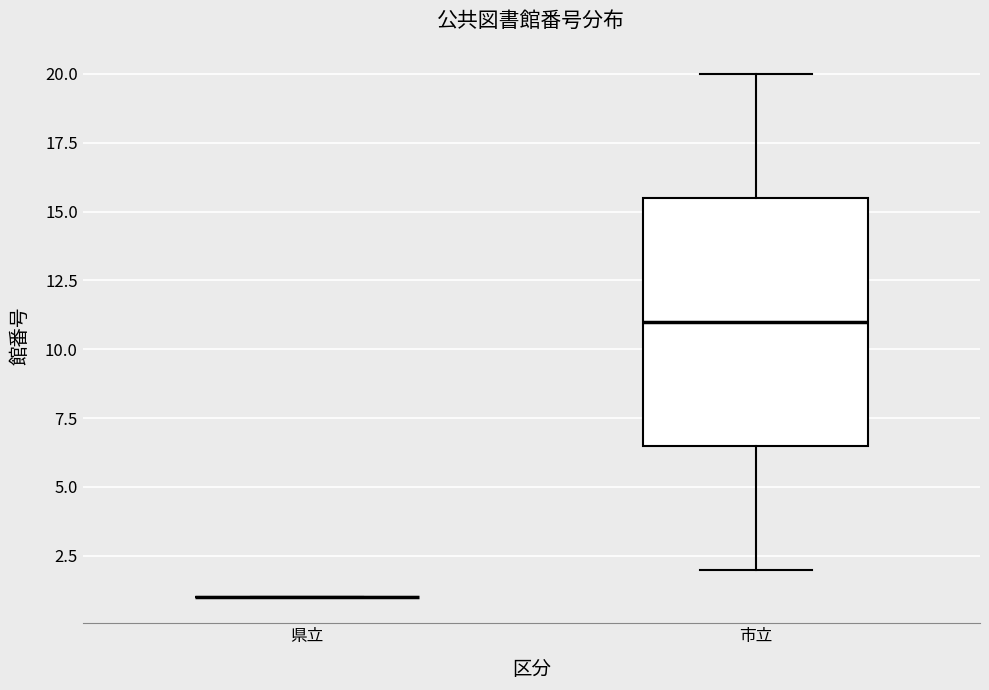

Reading left to right, read every box against the y-axis: the position of its median line, the range the box covers, and the ends of its whiskers. The values are not printed on the chart, so give them approximately, as read against the axis.

県立: box collapsed to a line at 1.0, whiskers 1.0 to 1.0
市立: median 11.0, box 6.5 to 15.5, whiskers 2.0 to 20.0